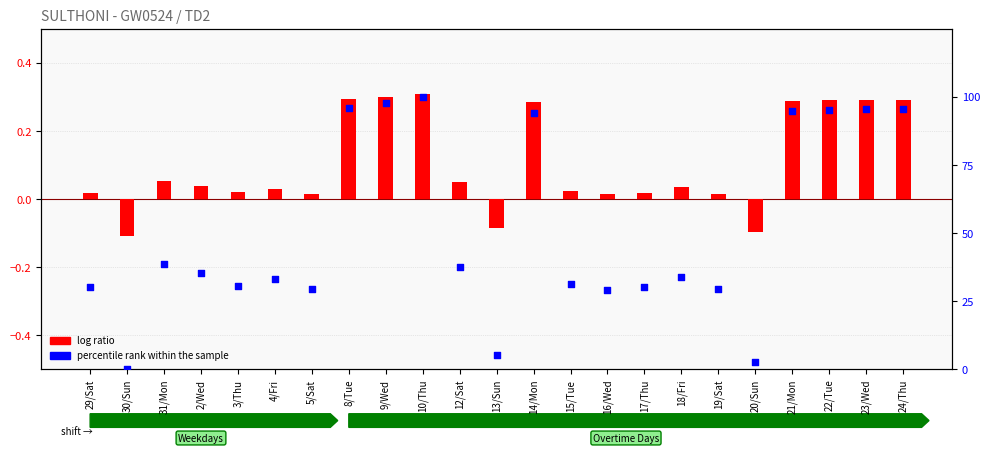

What are all the series names shown in the legend?

log ratio, percentile rank within the sample